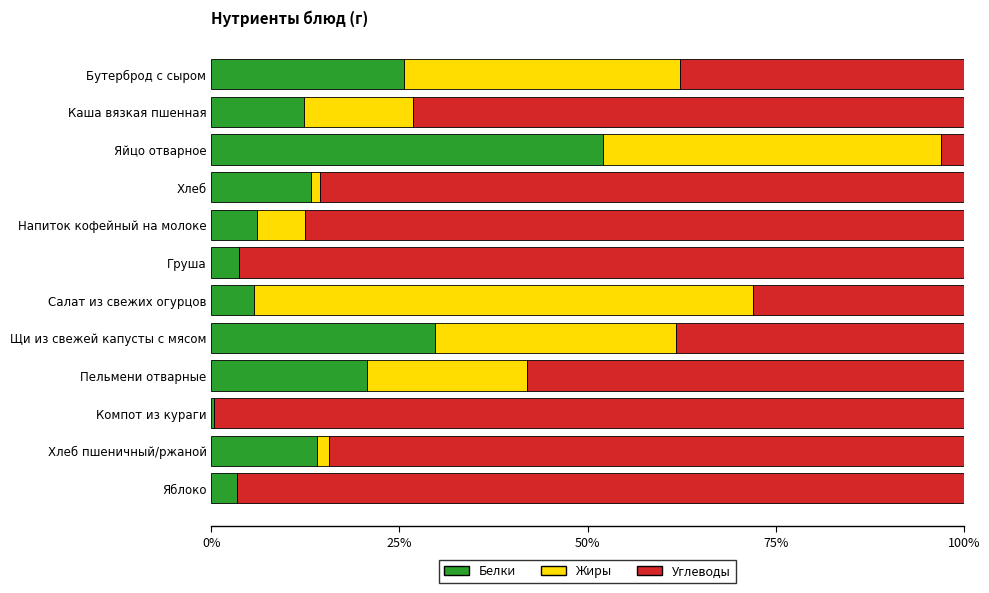

What is the total value across all series at Салат из свежих огурцов?

100.0